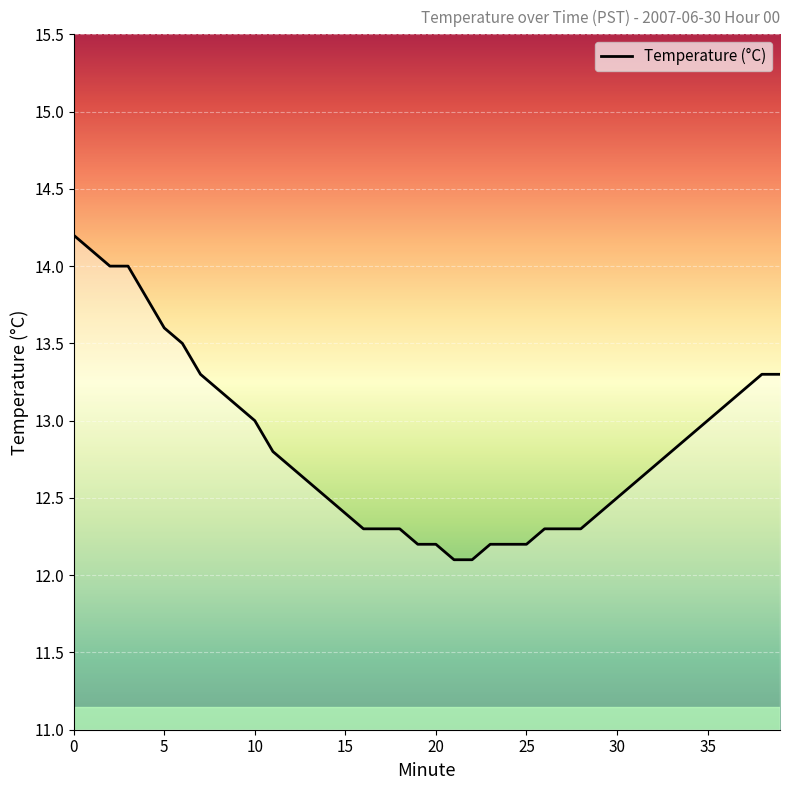

What is the greatest value displayed?

14.2